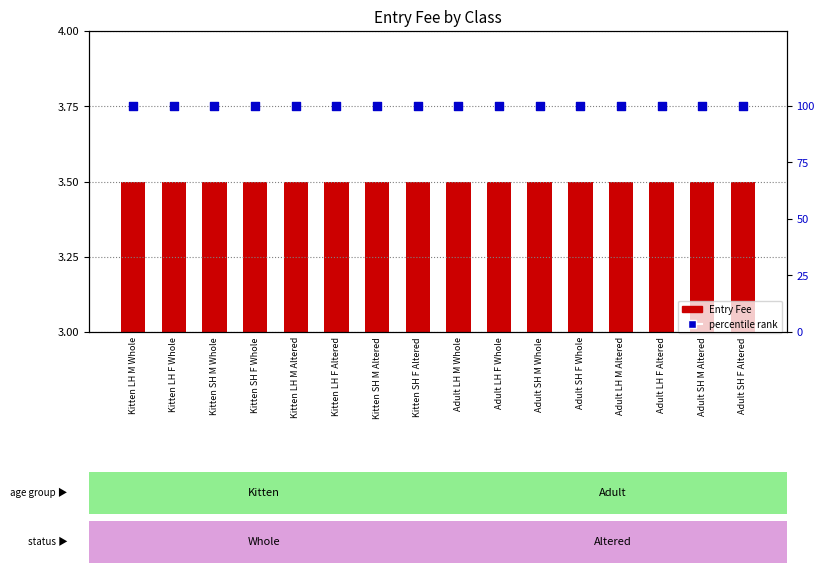

Is the value of Entry Fee at Kitten SH F Altered greater than the value of percentile rank at Adult LH M Altered?

No